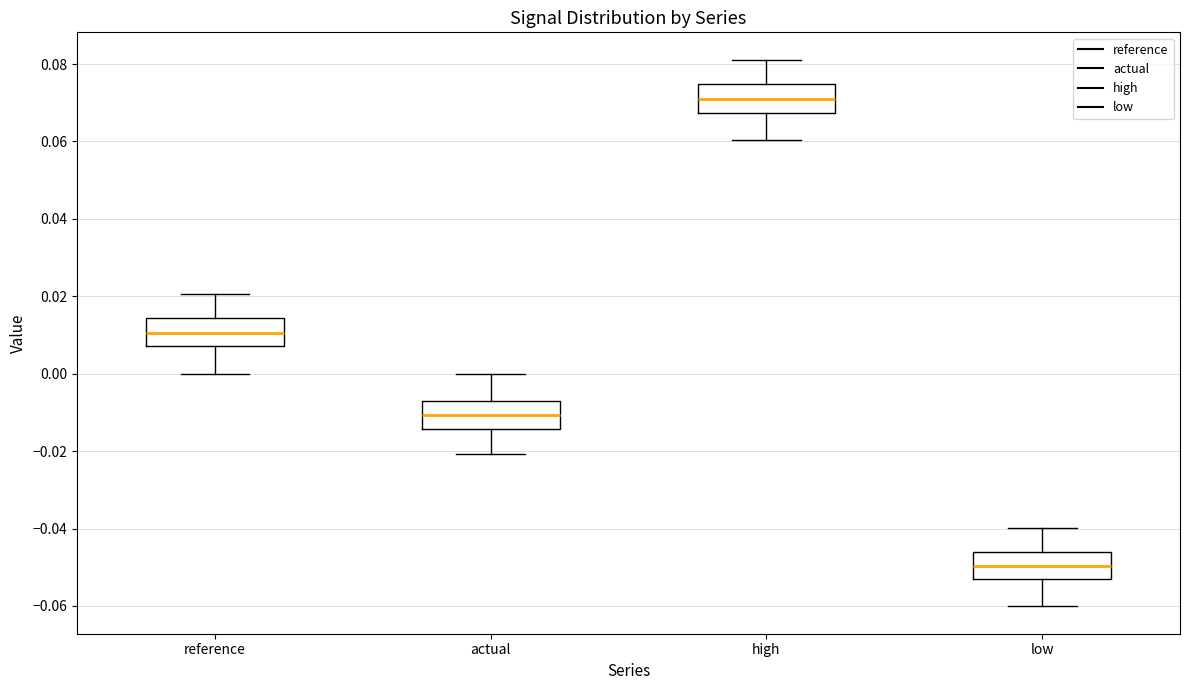

Which box's median line is the highest?

high